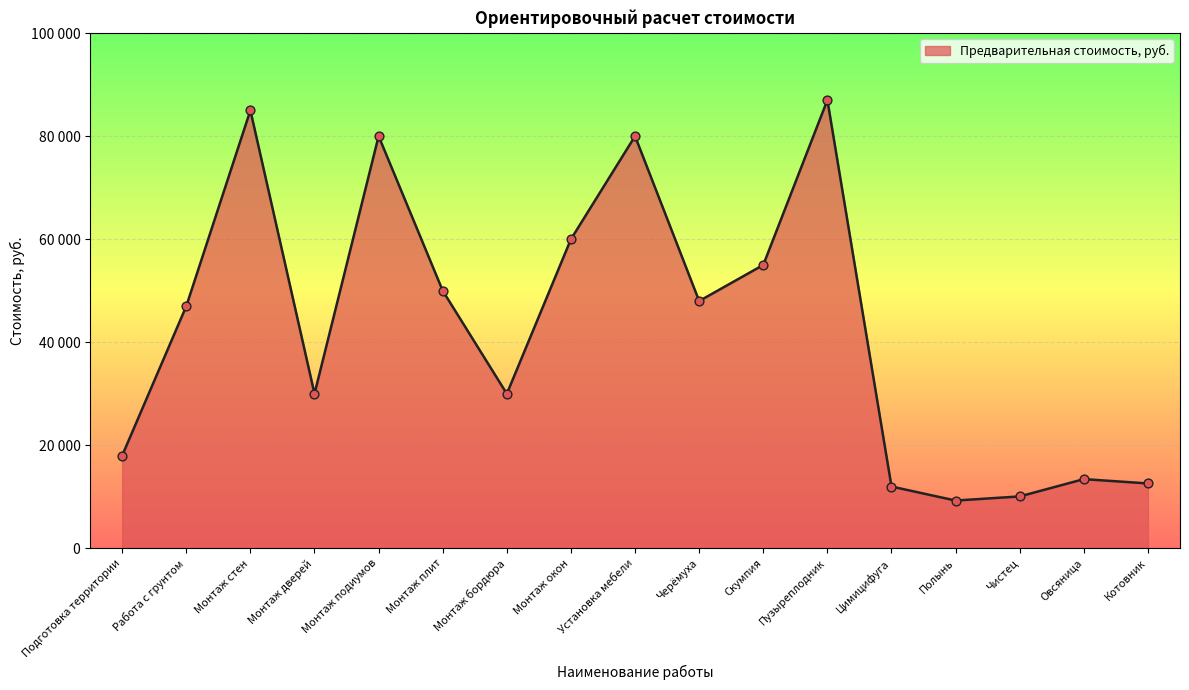

Which has a higher value, Скумпия or Пузыреплодник?

Пузыреплодник